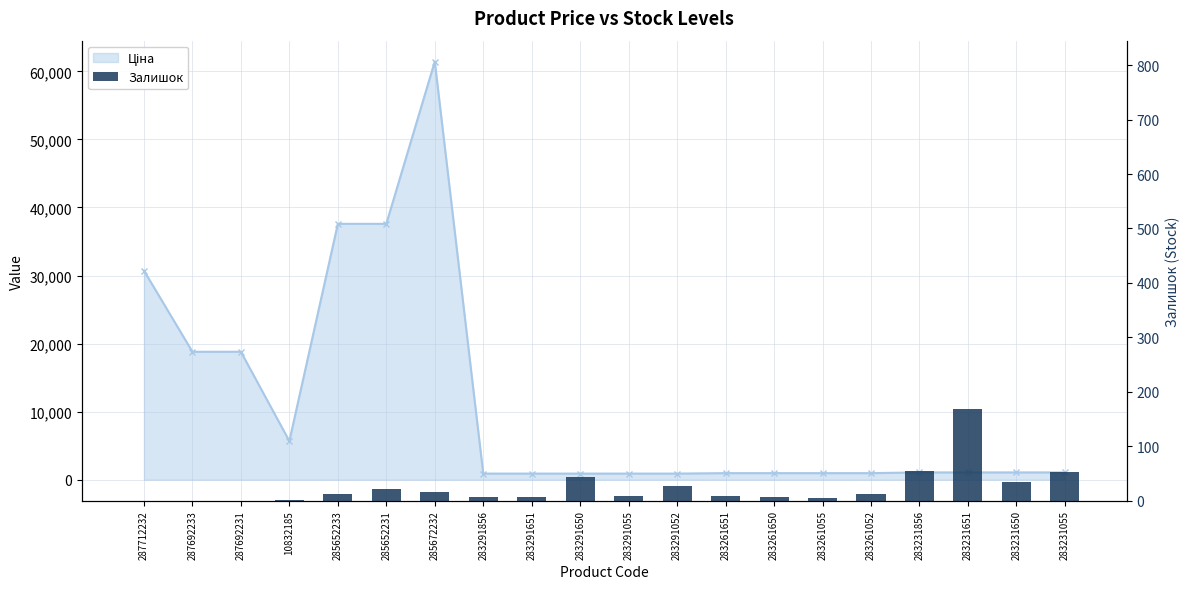

How many bars are there in total?

20